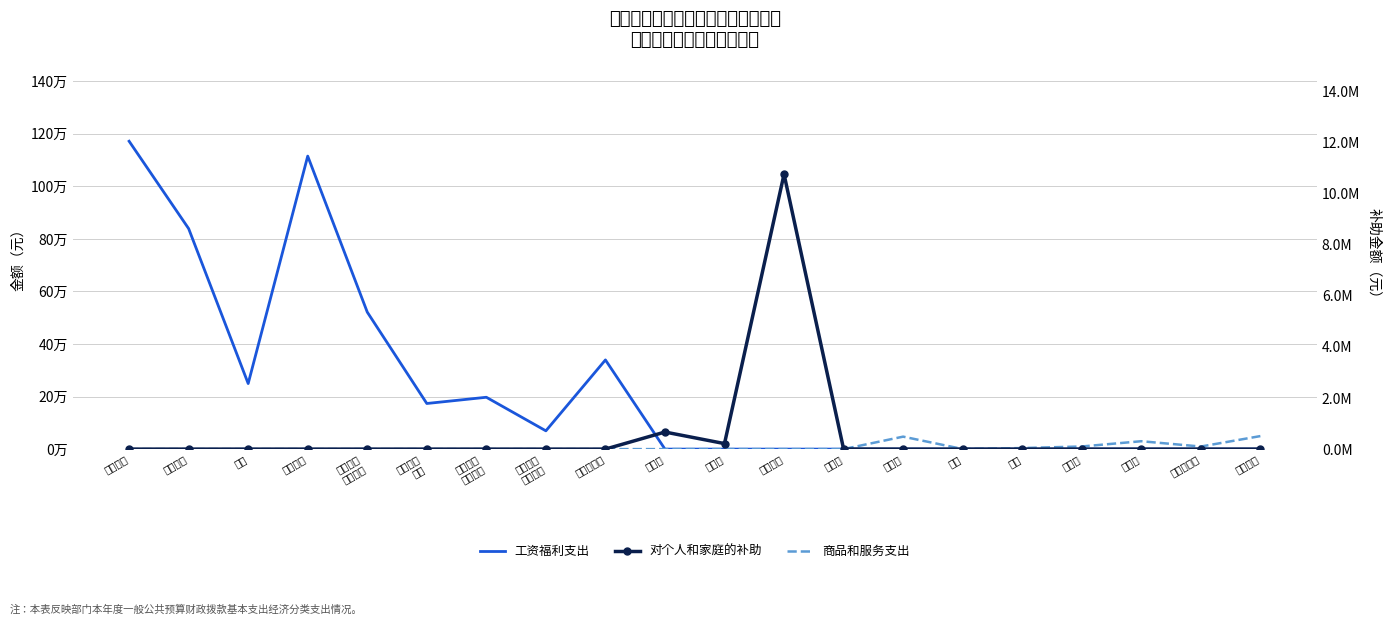

How many interior local peaks does the 工资福利支出 series have?

3